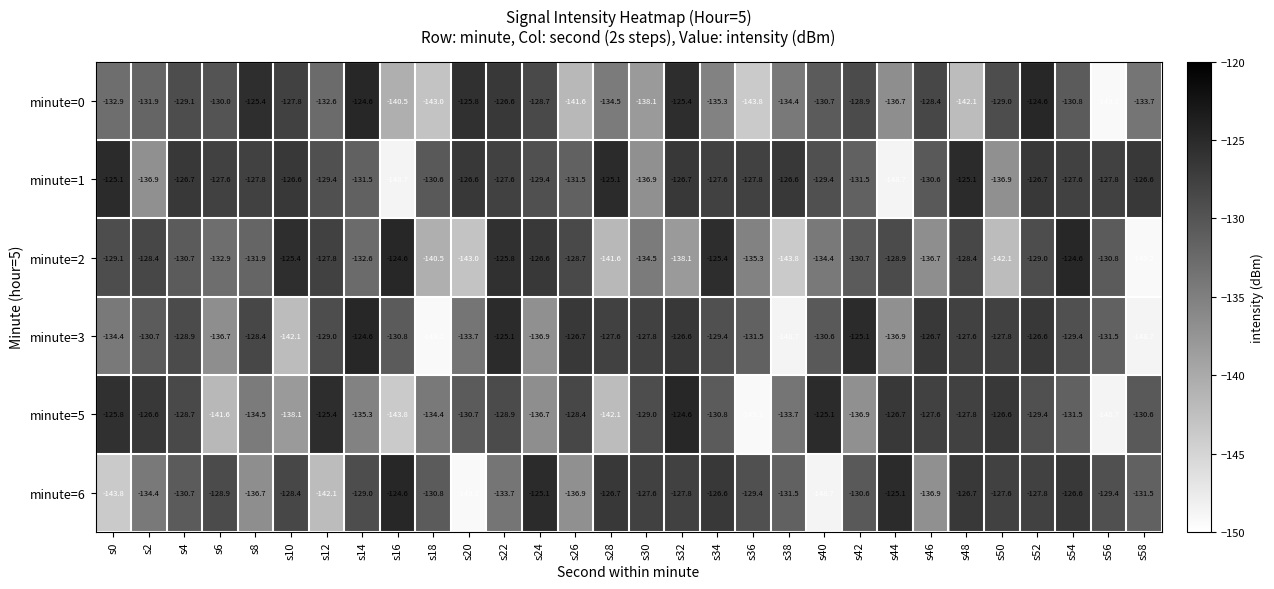

What is the lowest value of the minute=1 series?

-148.7